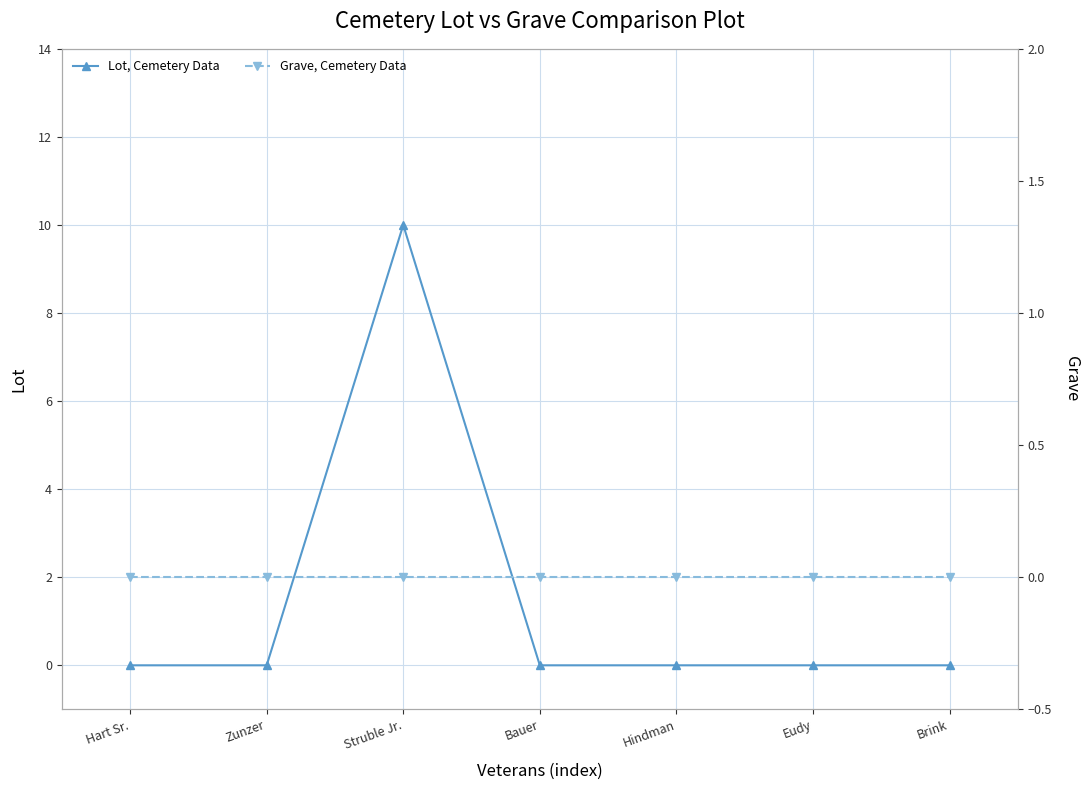

What is the difference between the maximum and minimum values in the Lot, Cemetery Data series?

10